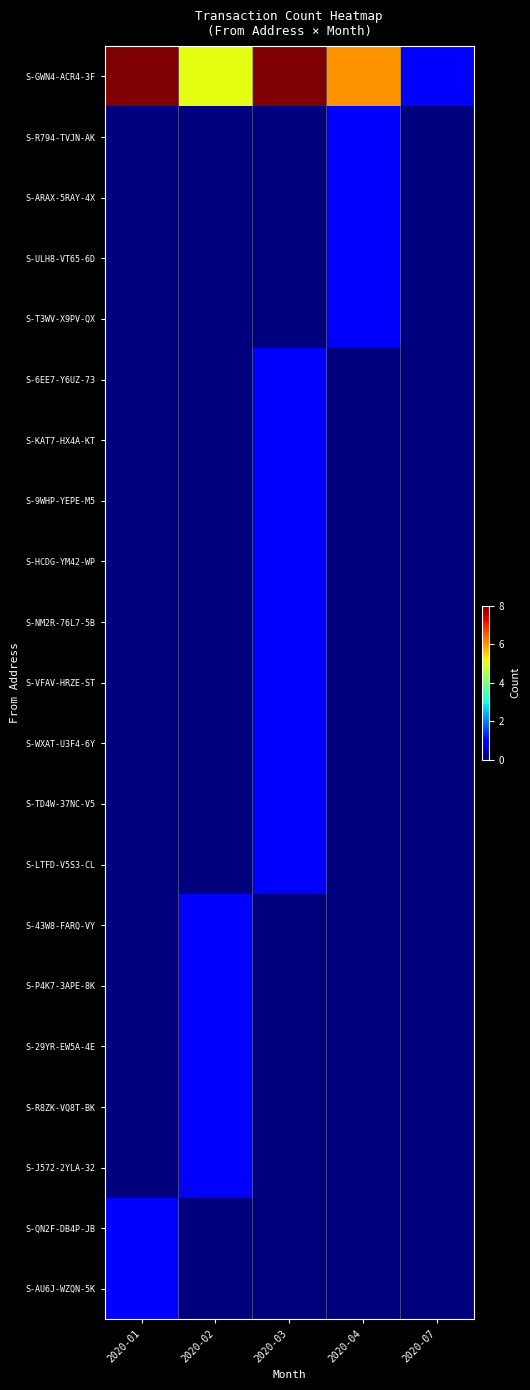

What is the greatest value displayed?

8